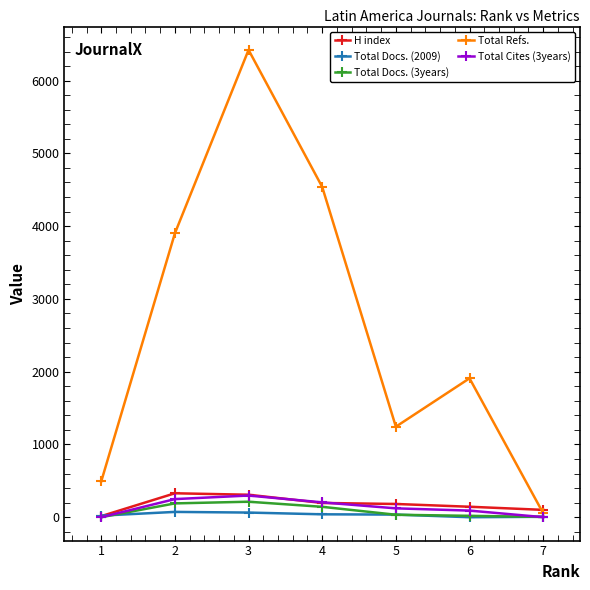

How many lines are shown in the chart?

5